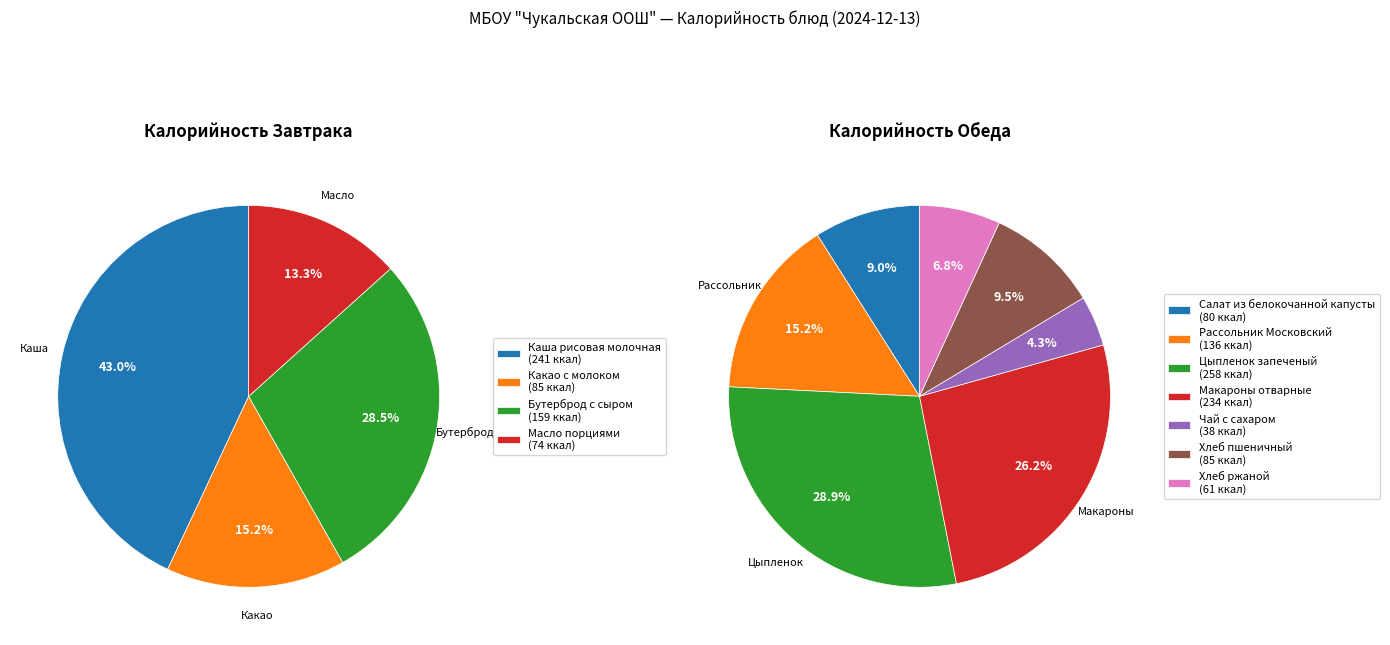

True or false: Масло порциями accounts for 1% of the total.

False